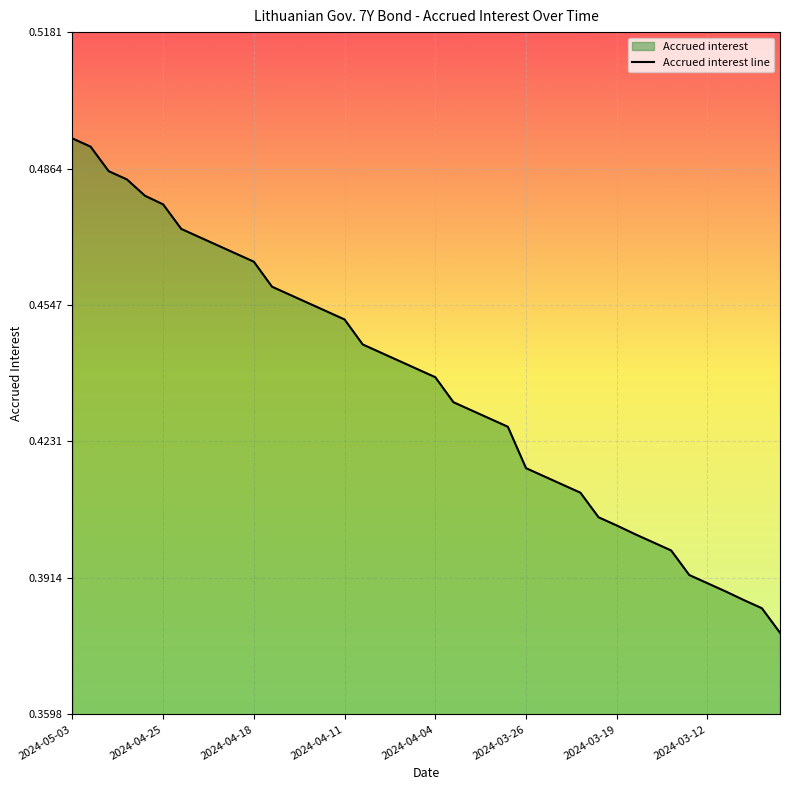

Reading right to left, what are all the values shown in this chart?

0.4	0.4	0.4	0.4	0.4	0.4	0.4	0.4	0.4	0.4	0.4	0.4	0.4	0.4	0.4	0.4	0.4	0.4	0.4	0.4	0.4	0.4	0.4	0.4	0.5	0.5	0.5	0.5	0.5	0.5	0.5	0.5	0.5	0.5	0.5	0.5	0.5	0.5	0.5	0.5